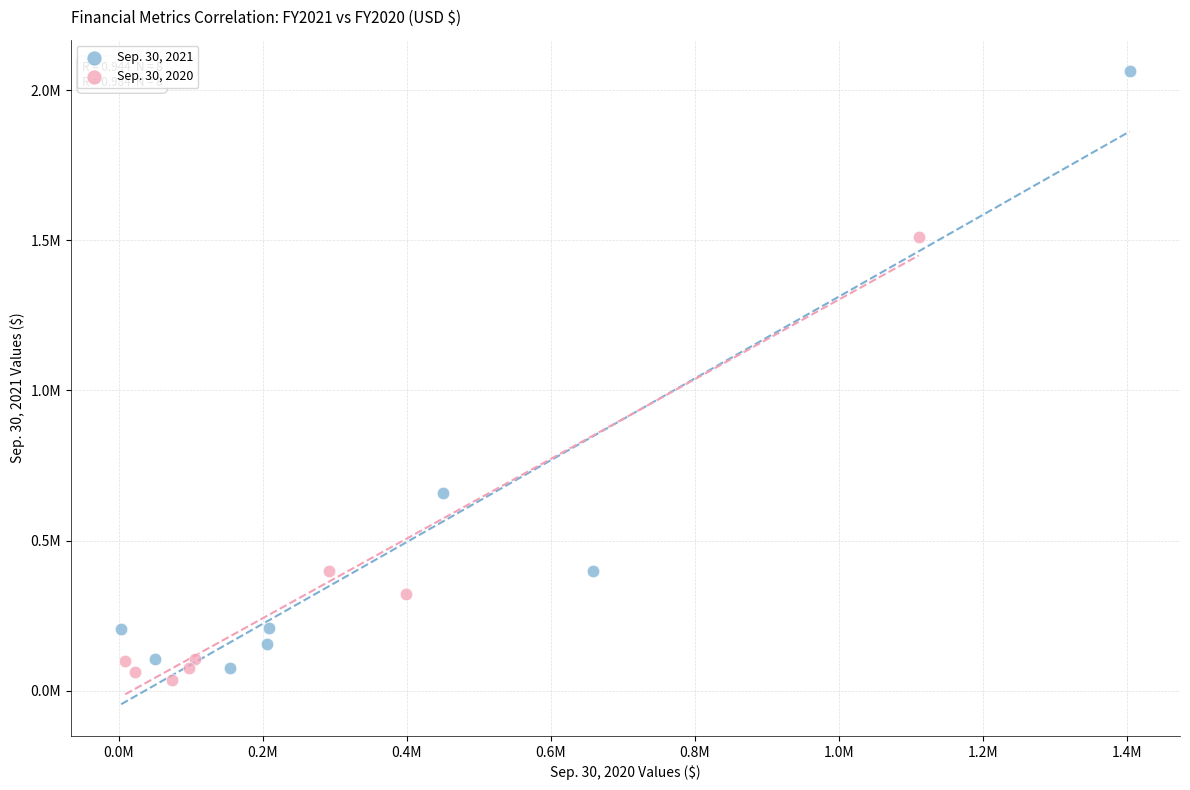

What are all the series names shown in the legend?

Sep. 30, 2021, Sep. 30, 2020